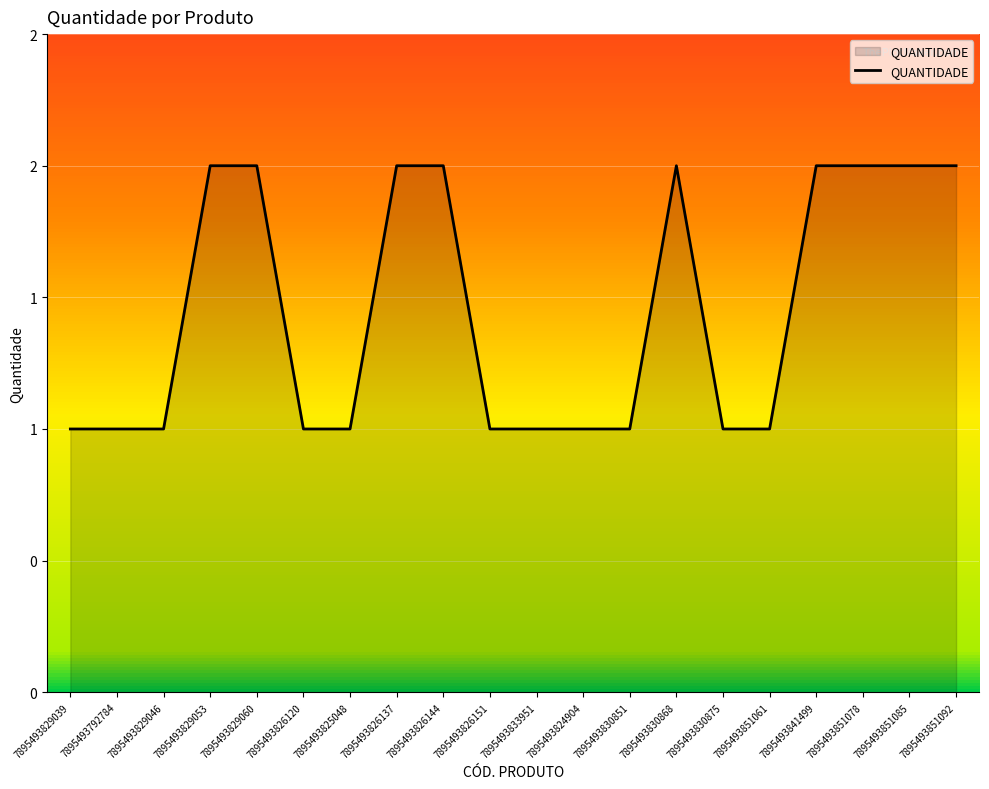

Rank the categories by value from highest to lowest.

7895493829053, 7895493829060, 7895493826137, 7895493826144, 7895493830868, 7895493841499, 7895493851078, 7895493851085, 7895493851092, 7895493829039, 7895493792784, 7895493829046, 7895493826120, 7895493825048, 7895493826151, 7895493833951, 7895493824904, 7895493830851, 7895493830875, 7895493851061